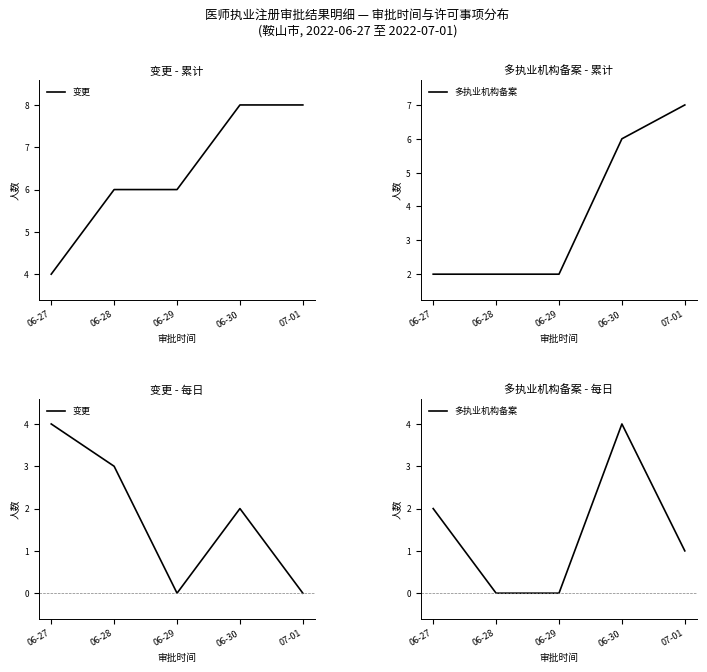

What is the difference between the 变更 values at 06-28 and 07-01?

3